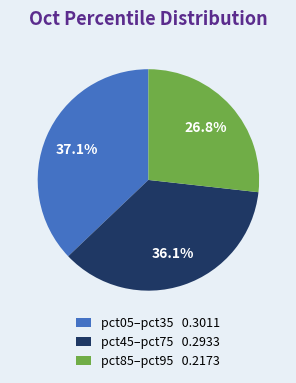

Count the number of slices in the pie.

3